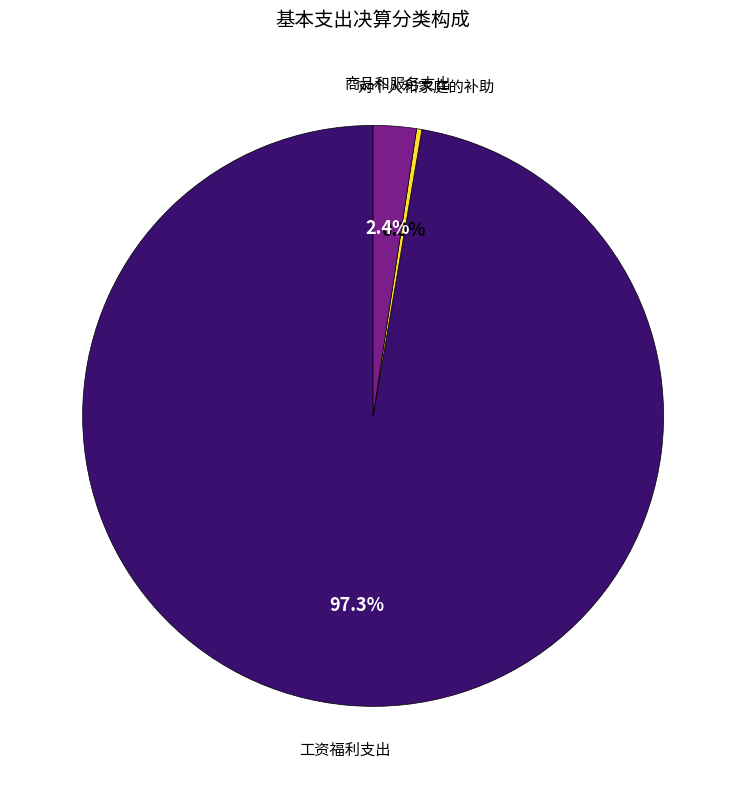

Is the sum of 工资福利支出 and 对个人和家庭的补助 greater than half?

Yes